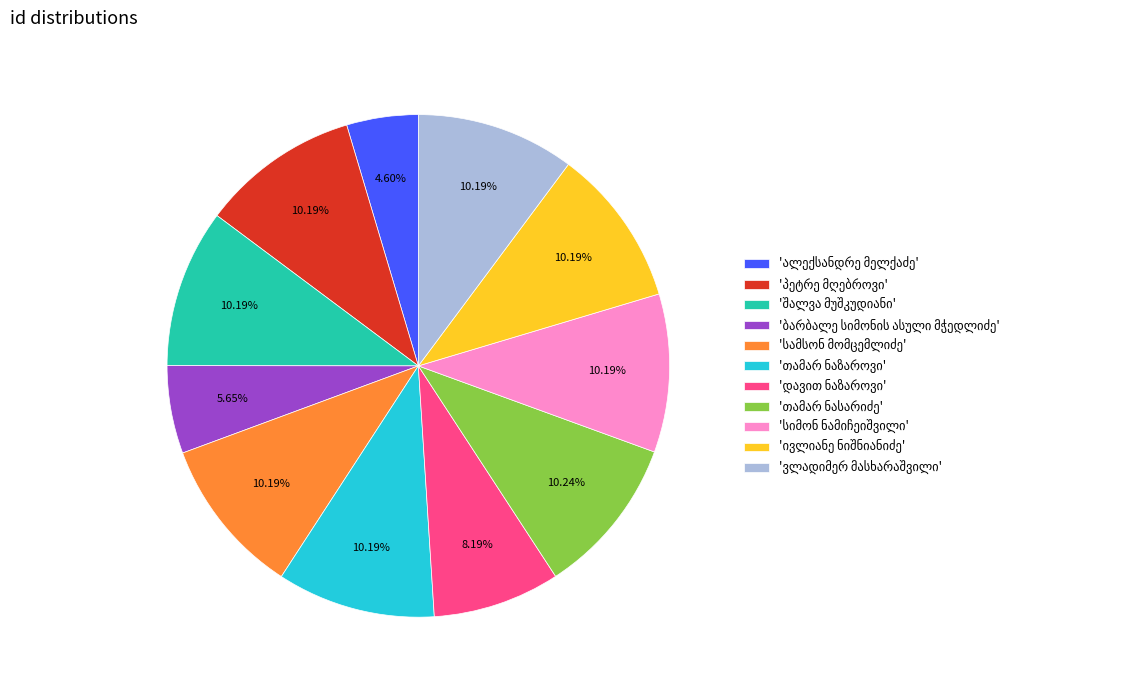

Is there a majority slice in this chart?

No